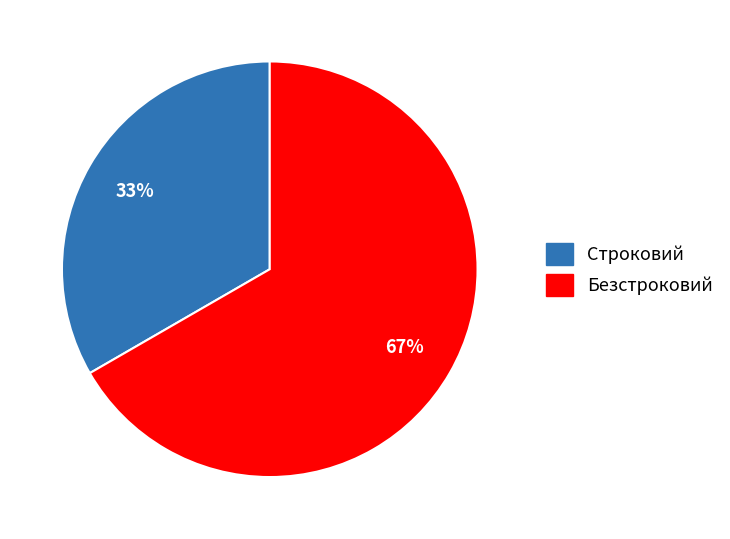

Does any single category account for the majority?

Yes